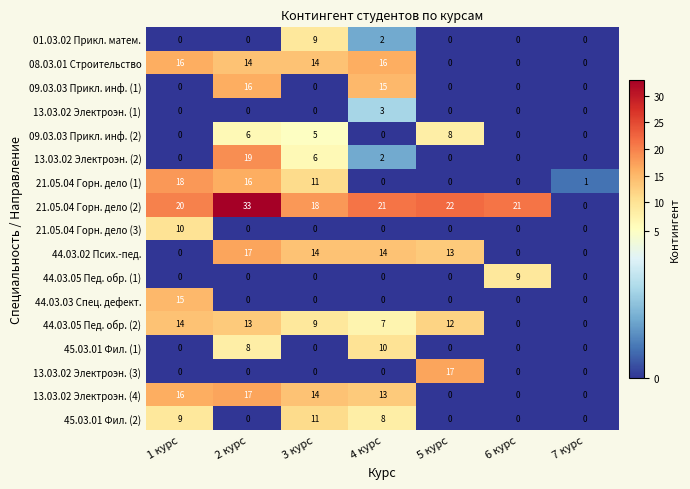

Is it true that 45.03.01 Фил. (1) equals 0 at 5 курс?

True